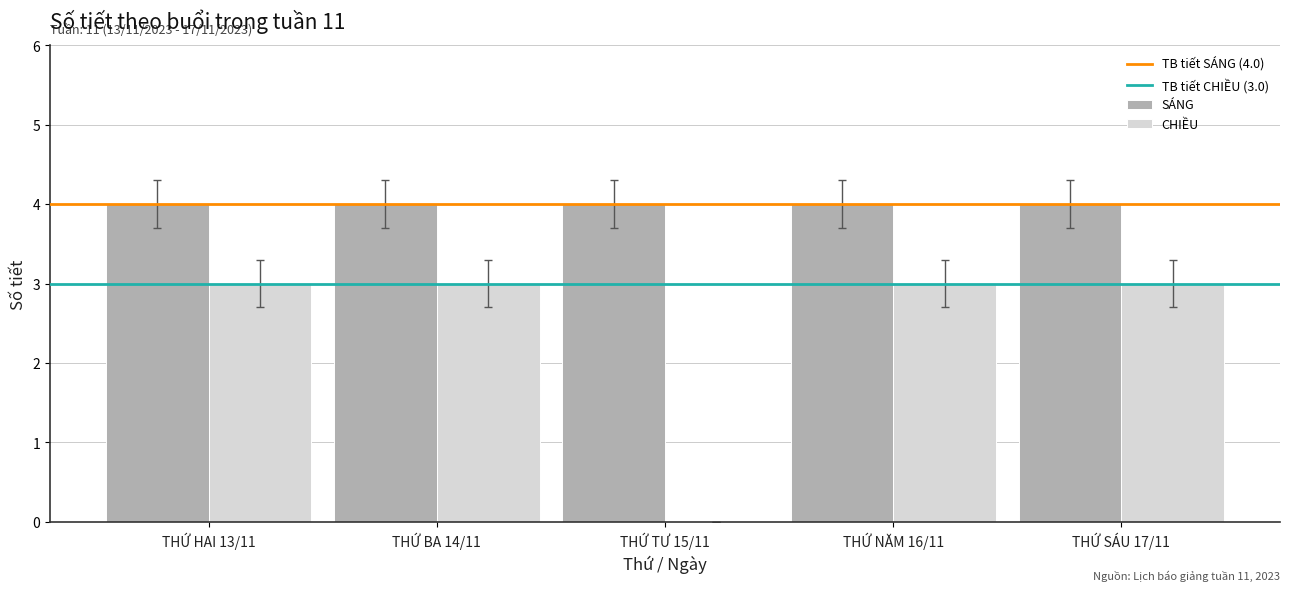

What is the maximum value shown in the chart?

4